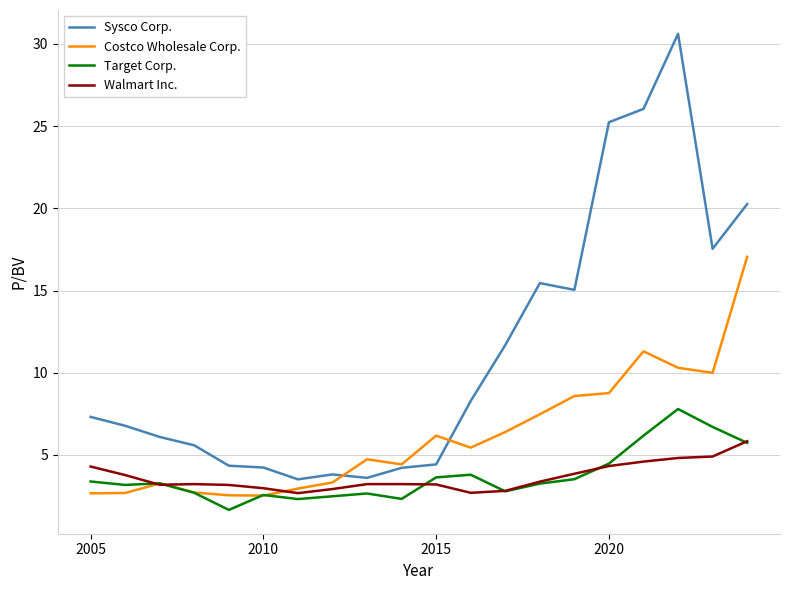

What is the average value of the Target Corp. series?

3.7